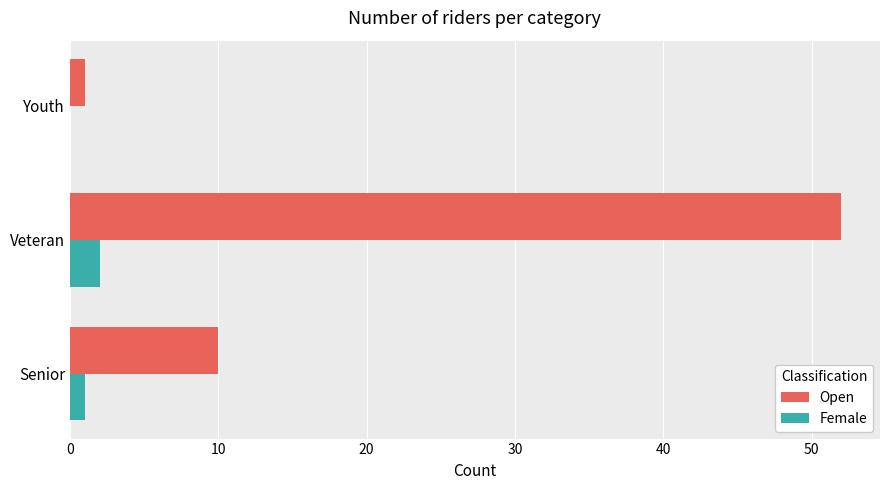

Between Senior and Veteran, which series saw the biggest shift?

Open